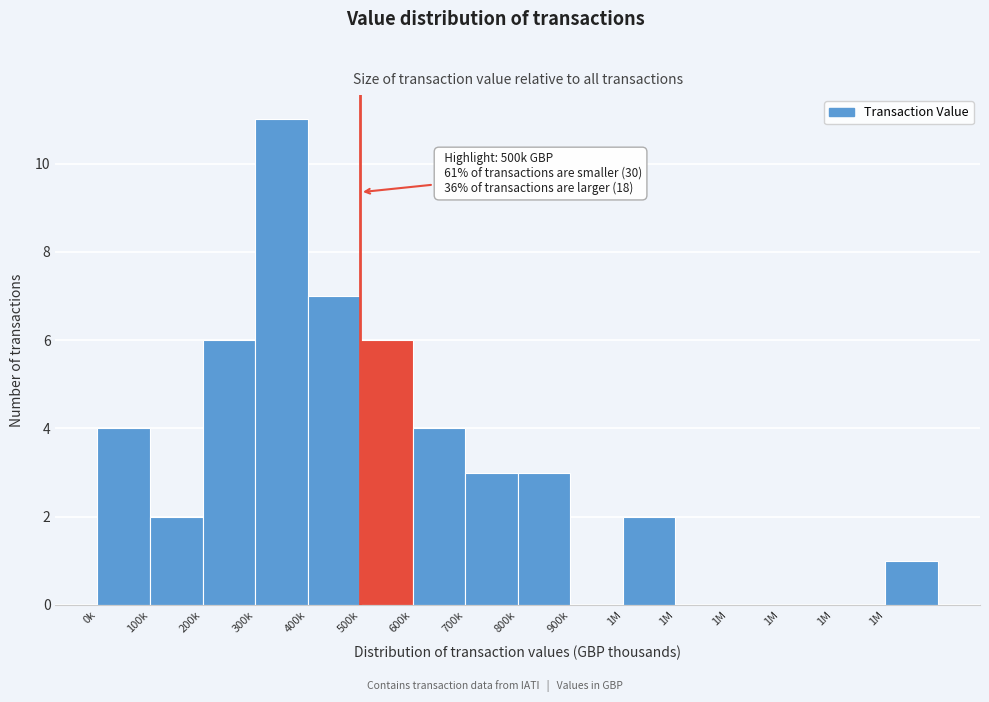

How many distinct data groups are displayed?

1